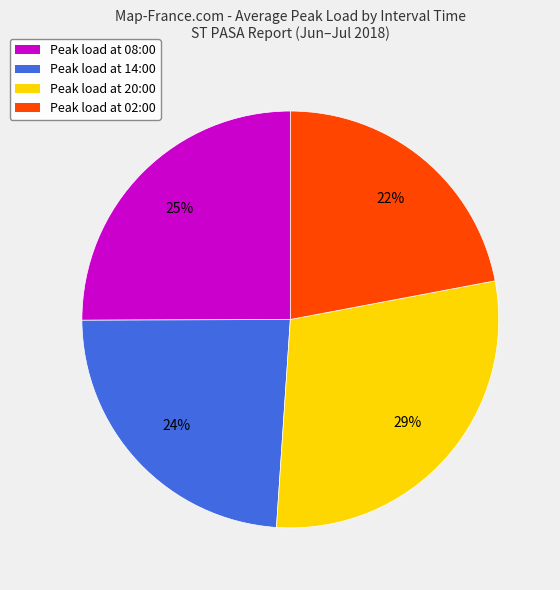

Is it true that Peak load at 08:00 is 25% of the pie?

True